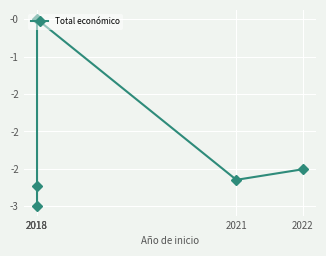

What is the sum of the values at 2018 and 2018?

-3.5